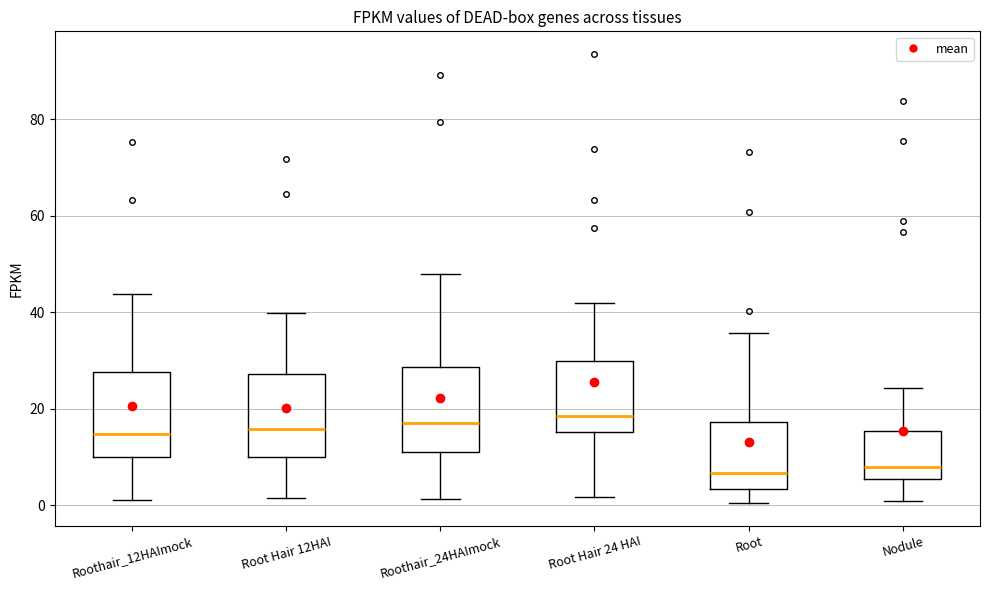

Reading left to right, read every box against the y-axis: the position of its median line, the range the box covers, and the ends of its whiskers. The values are not printed on the chart, so give them approximately, as read against the axis.

Roothair_12HAImock: median 14, box 10 to 28, whiskers 2 to 44
Root Hair 12HAI: median 16, box 10 to 28, whiskers 2 to 40
Roothair_24HAImock: median 18, box 12 to 28, whiskers 2 to 48
Root Hair 24 HAI: median 18, box 16 to 30, whiskers 2 to 42
Root: median 6, box 4 to 18, whiskers 0 to 36
Nodule: median 8, box 6 to 16, whiskers 0 to 24